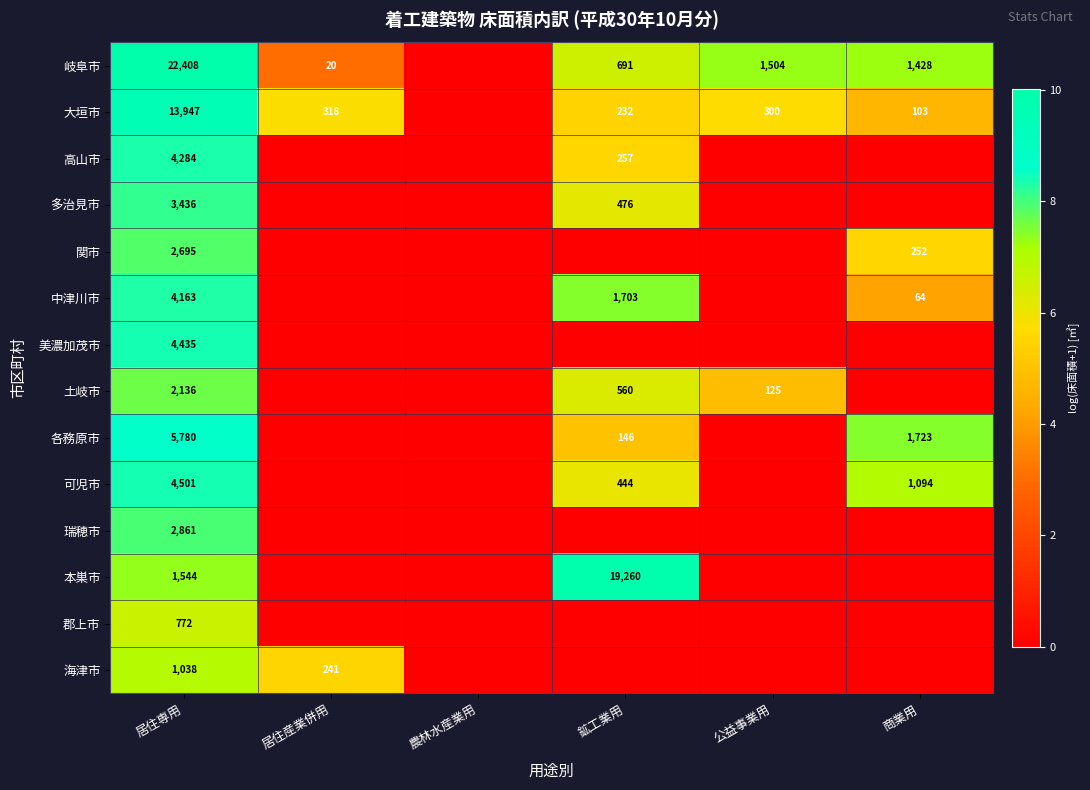

The 大垣市 series shows 9532 at 居住専用. True or false?

False